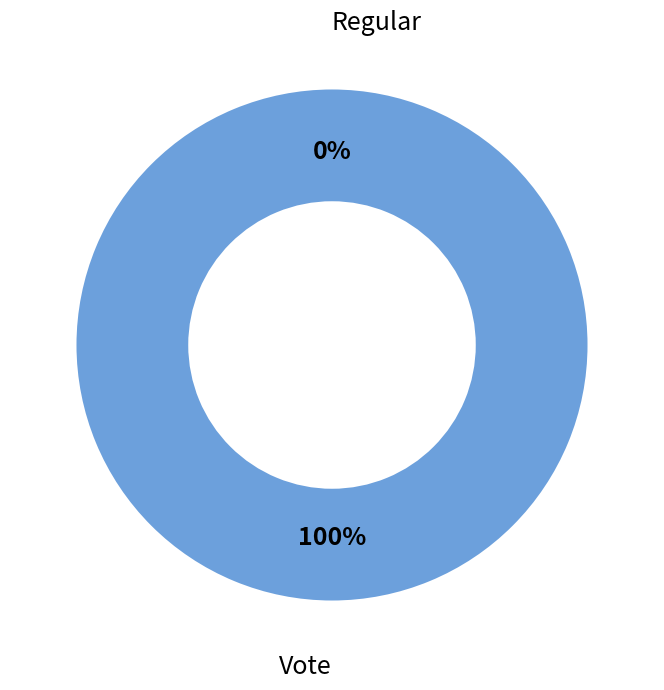

Rank the categories by value from lowest to highest.

Regular, Vote